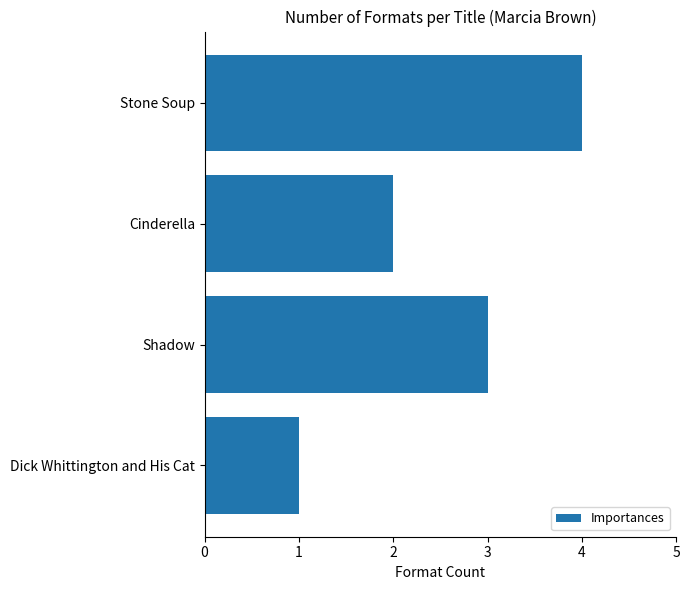

What is the maximum value shown in the chart?

4